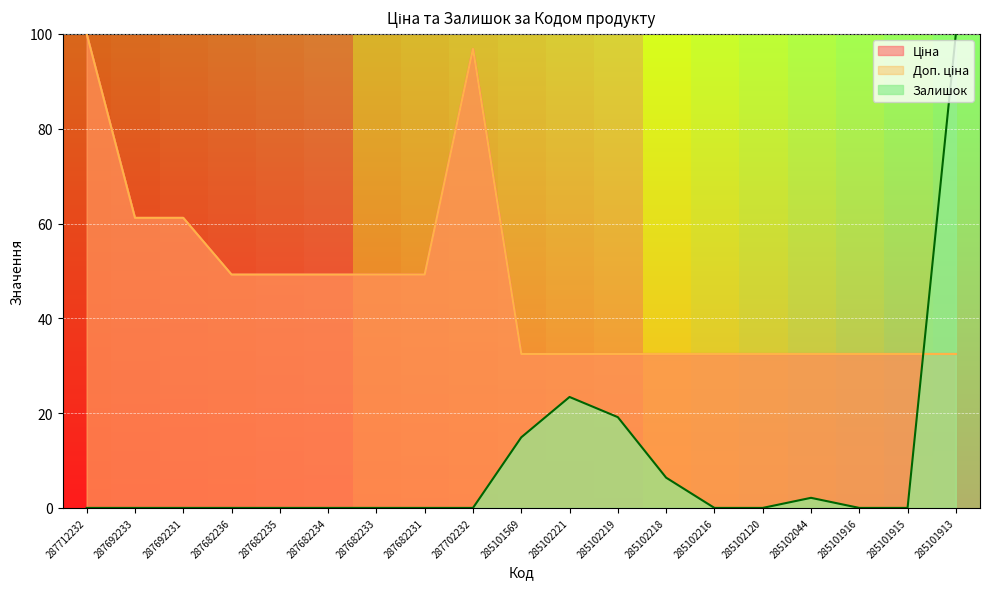

What is the maximum value for Ціна?

100.0